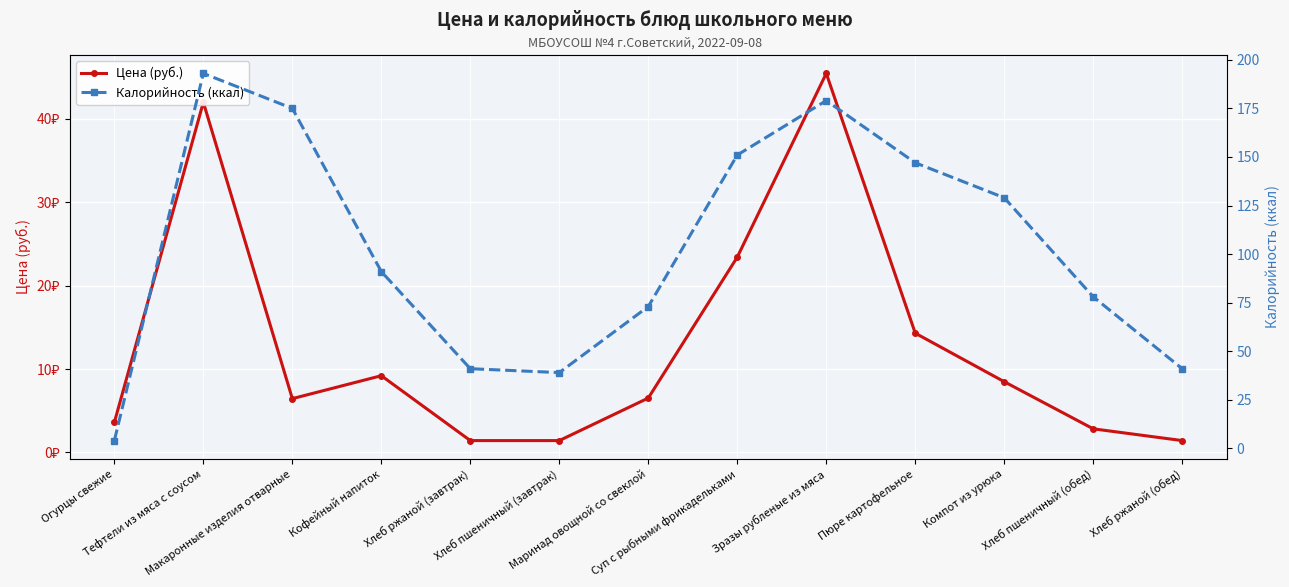

The Калорийность (ккал) series shows 26.8 at Хлеб ржаной (обед). True or false?

False